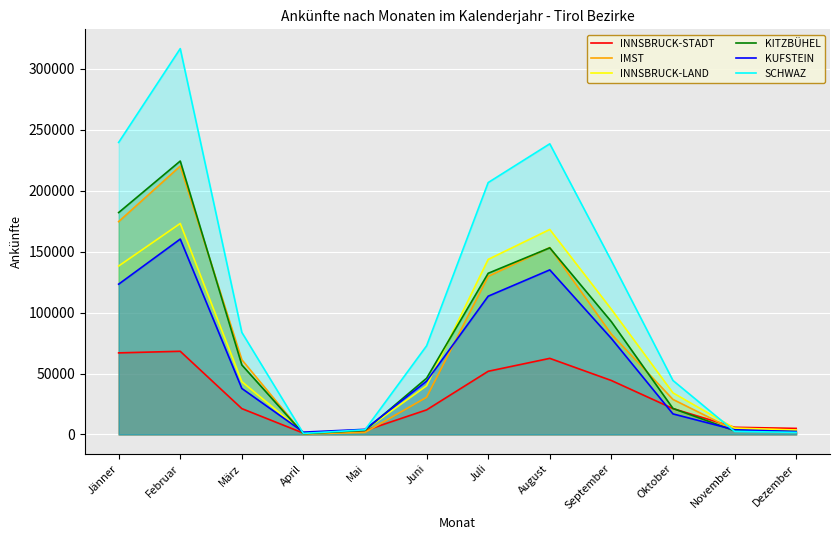

How many times do INNSBRUCK-STADT and IMST cross each other?

3